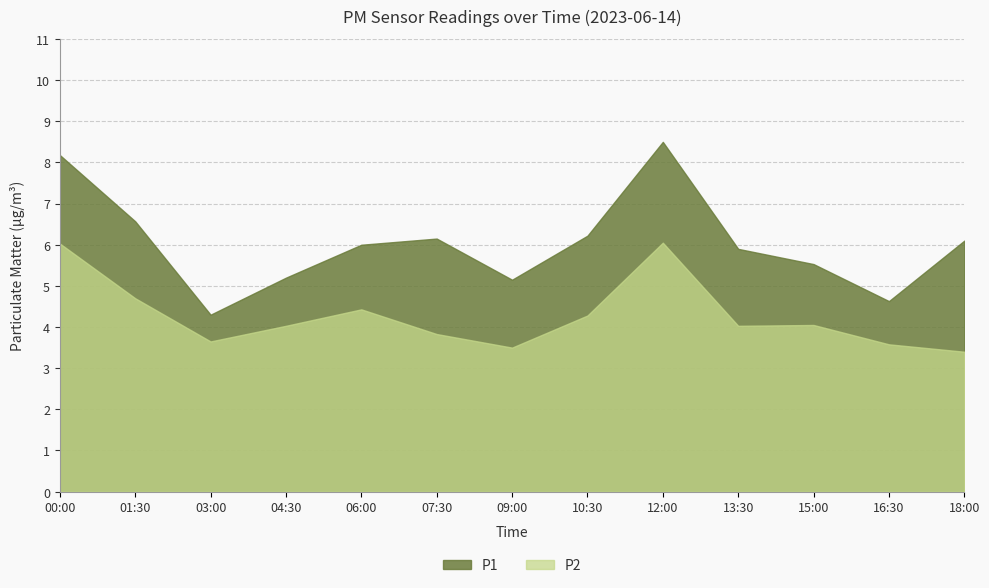

How many data points in P2 are above 4?

8